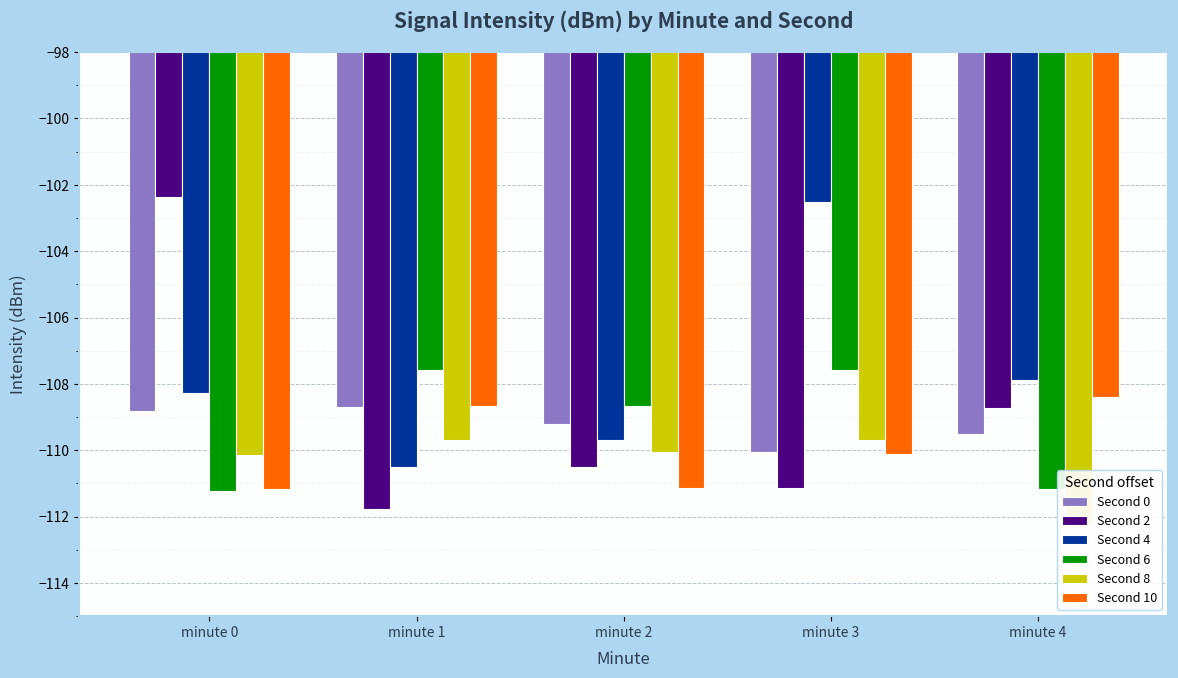

Which series has the largest total across all categories?

Second 4